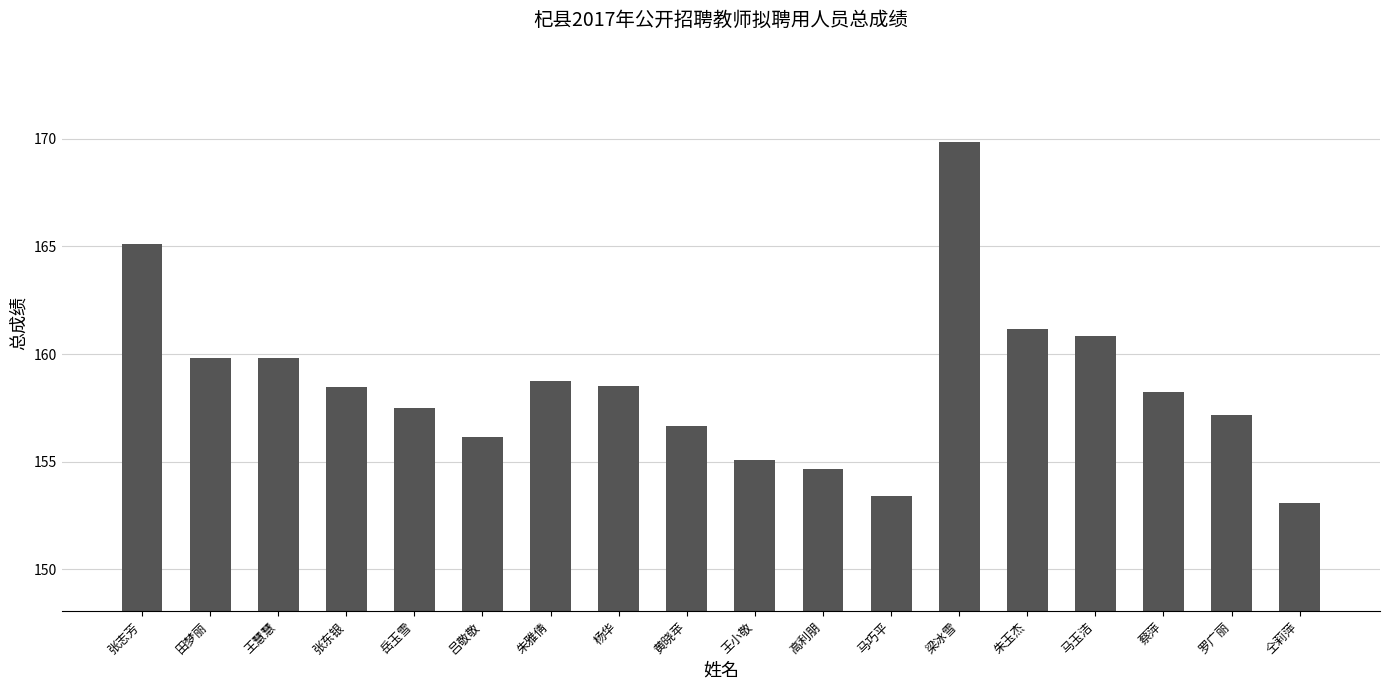

The chart shows a value of 238.1 at 张东银. True or false?

False